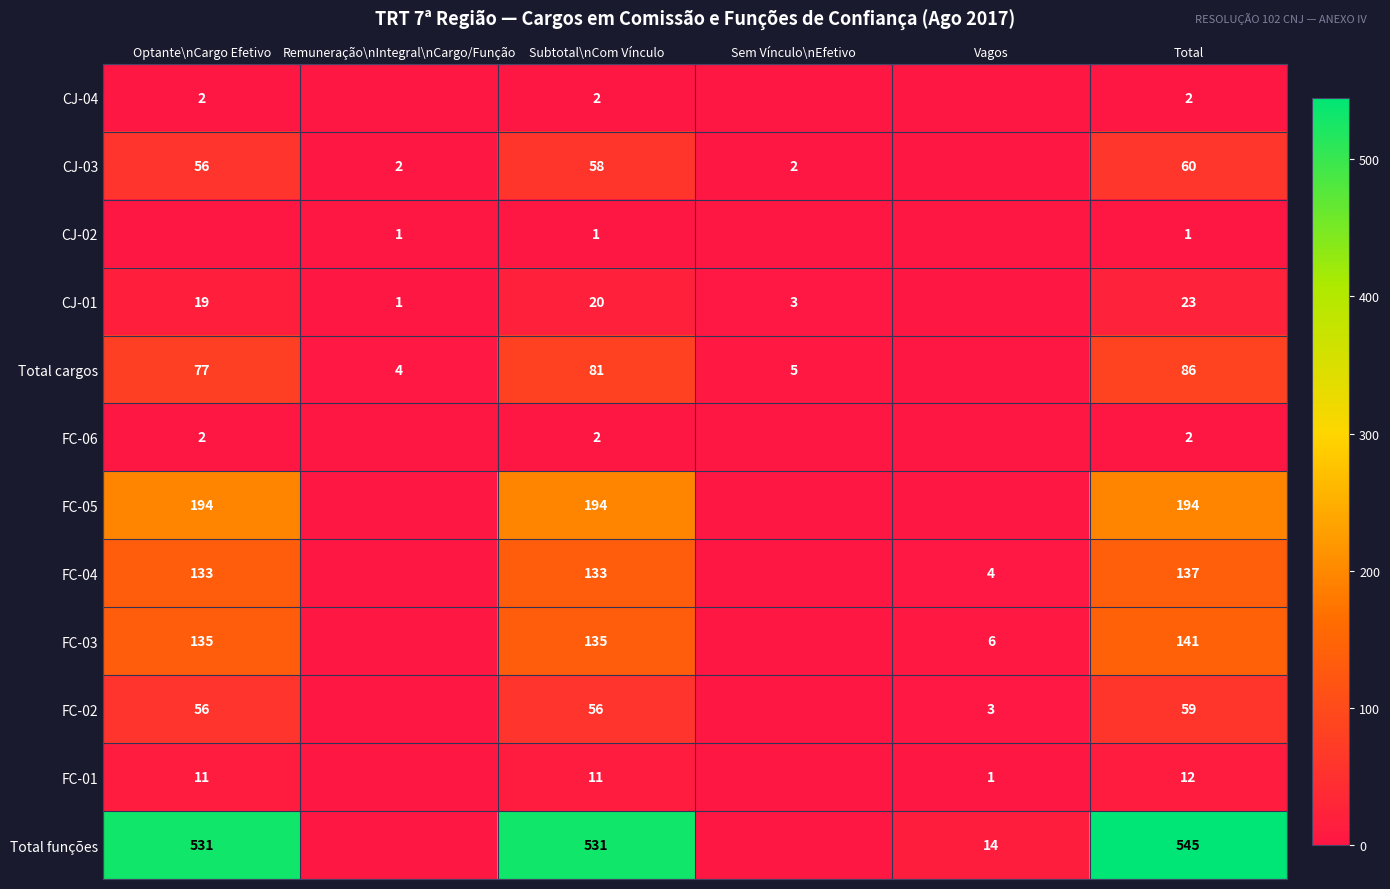

Is it true that FC-01 equals 1 at Vagos?

True